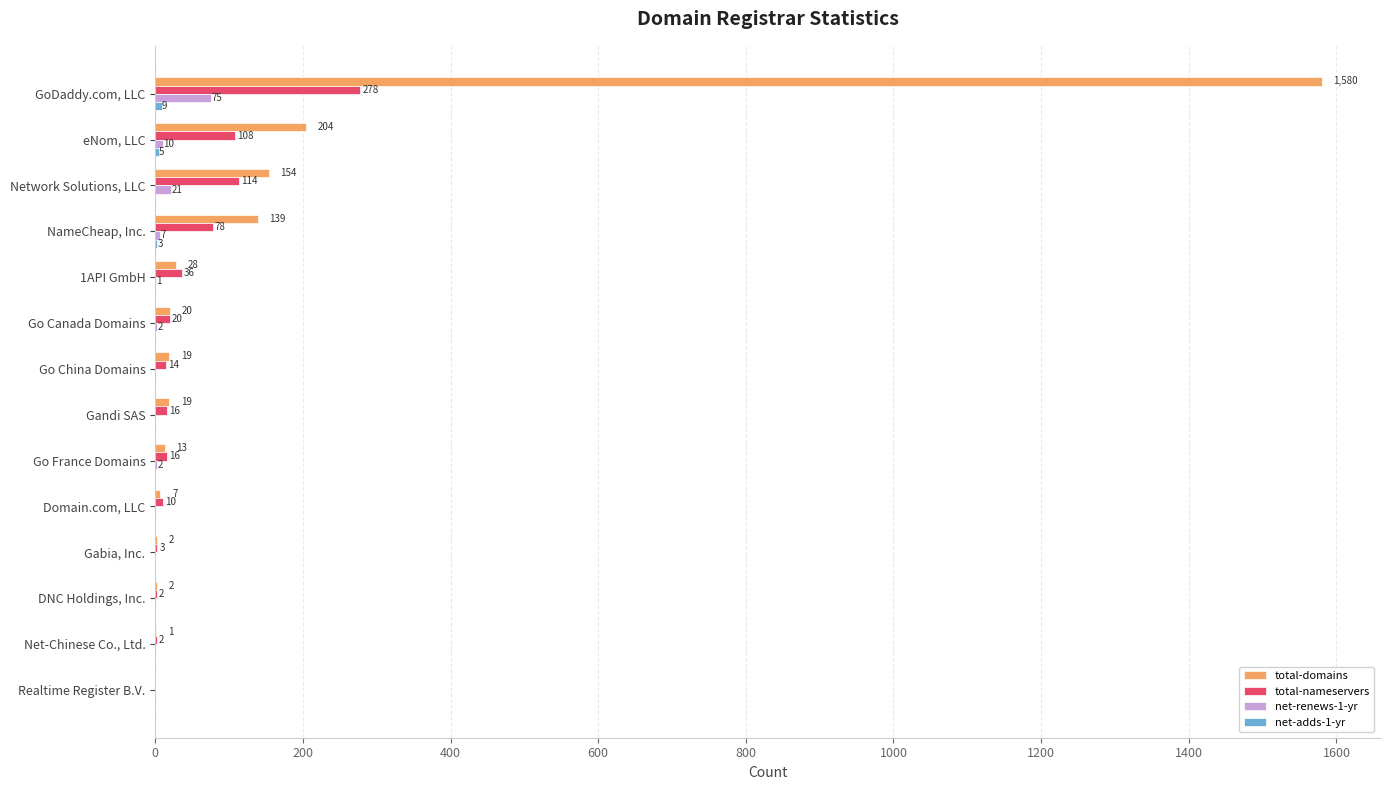

Where is total-domains nearest to the value 790?

eNom, LLC